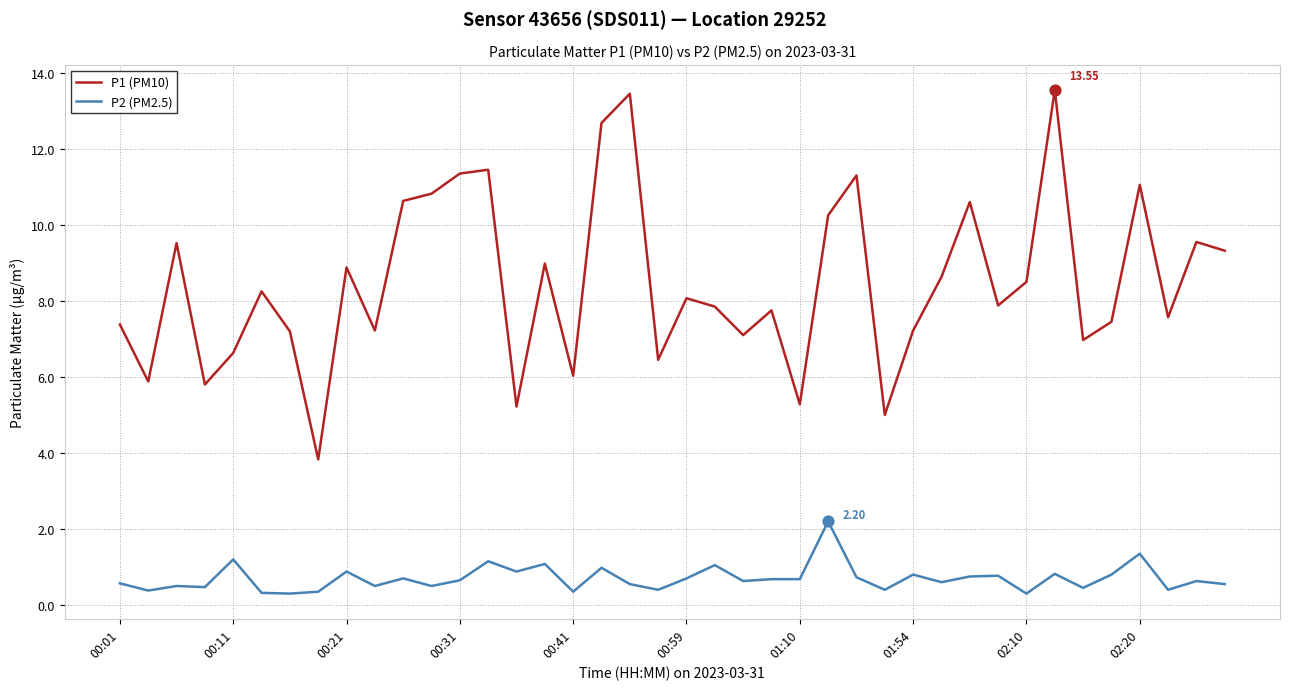

What are all the series names shown in the legend?

P1 (PM10), P2 (PM2.5)